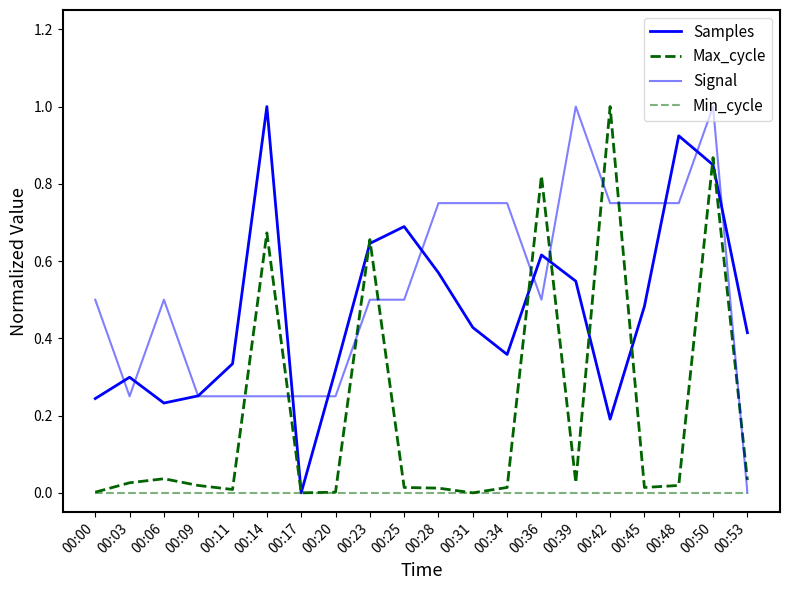

Does the chart have visible grid lines?

No